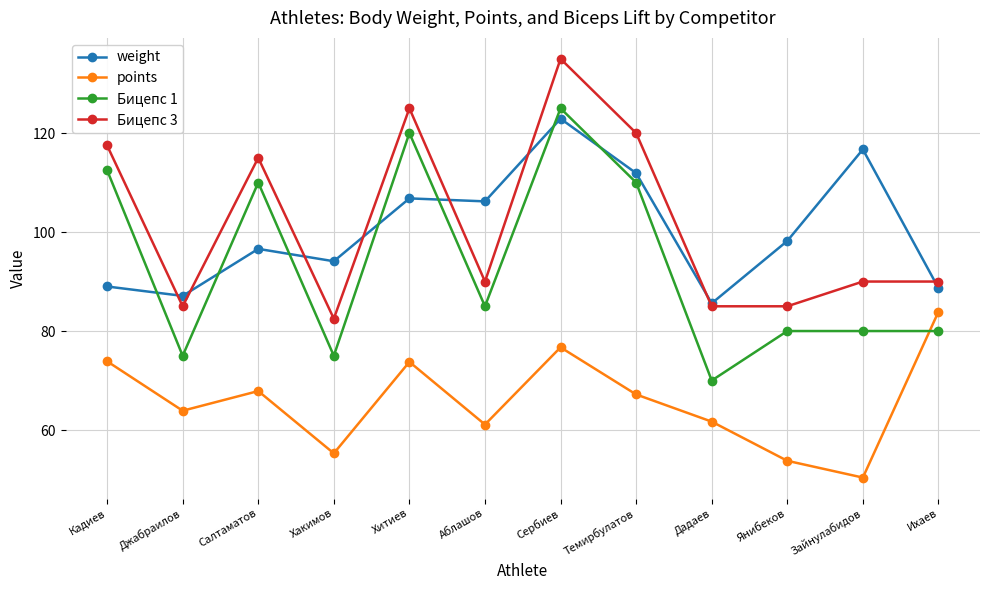

How many series are shown in this chart?

4